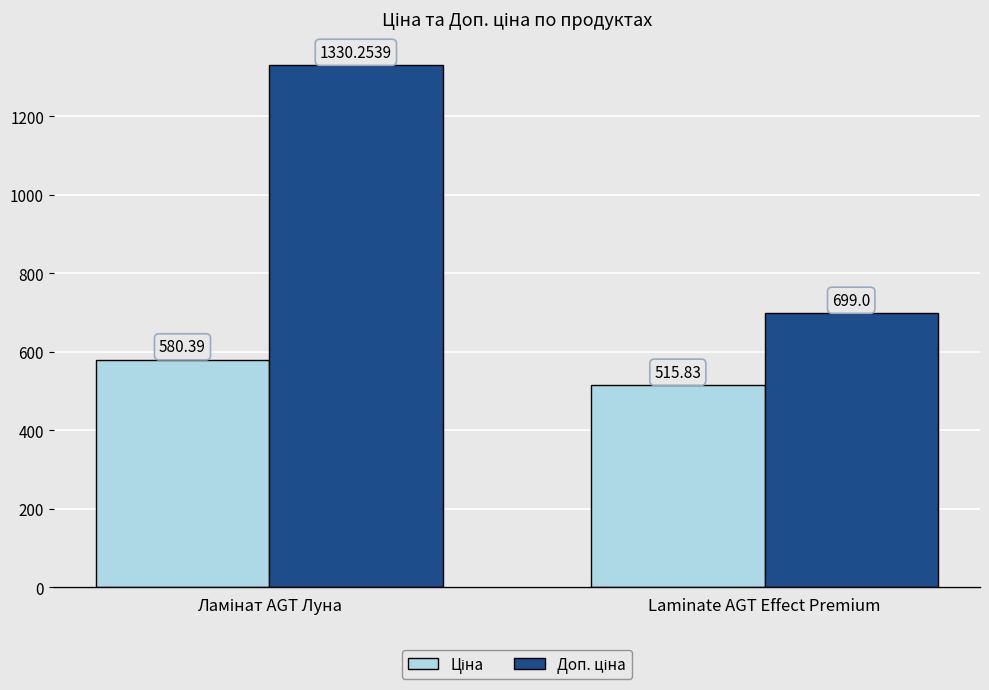

What is the total value across all series at Laminate AGT Effect Premium?

1214.8